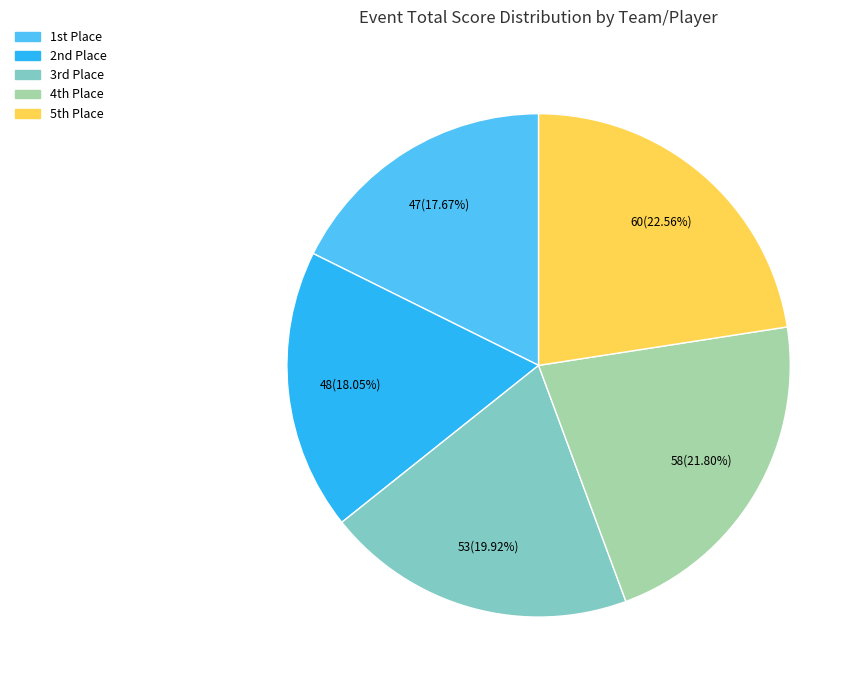

Does any single category account for the majority?

No